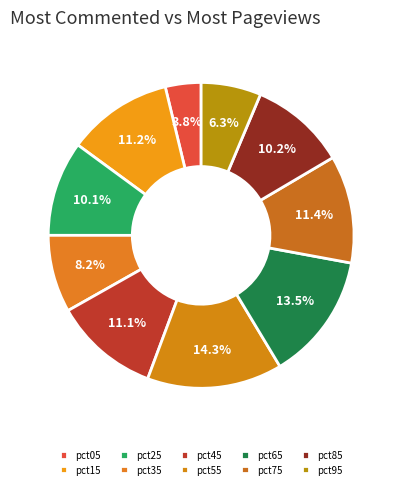

What is the smallest slice in the pie chart?

pct05